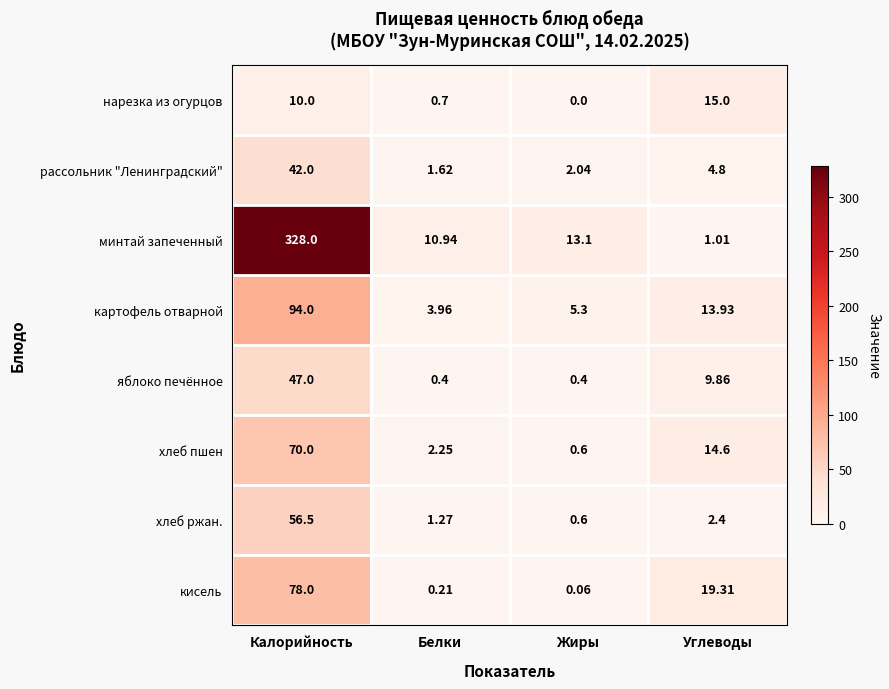

Which series changed the most between Калорийность and Жиры?

минтай запеченный